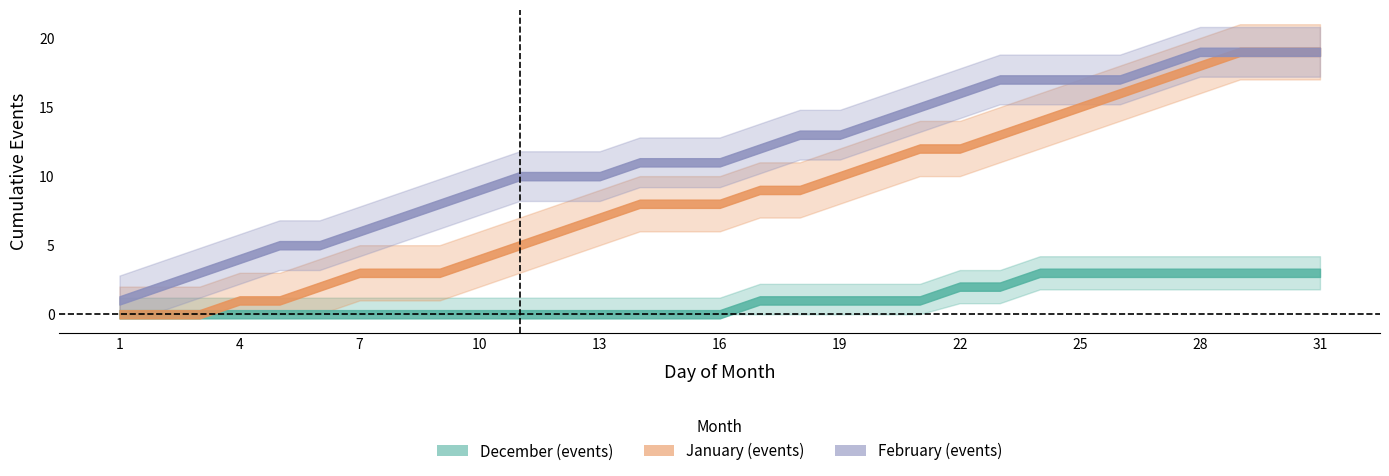

What are all the series names shown in the legend?

December (events), January (events), February (events)